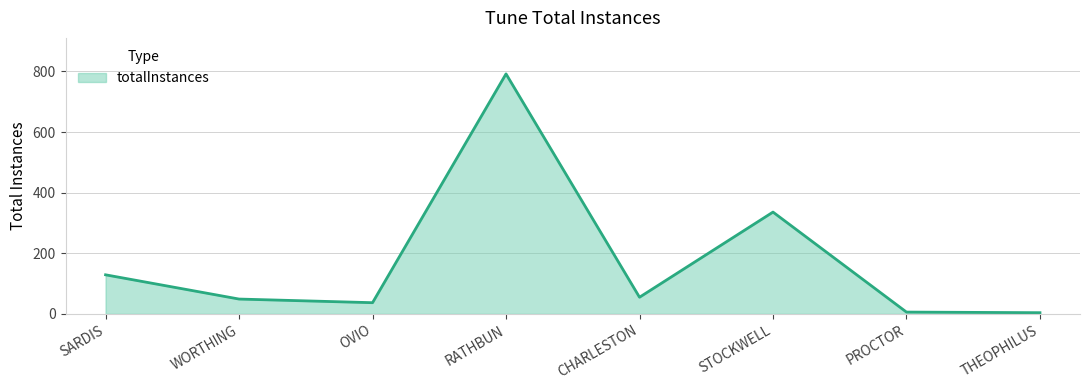

Read the value at WORTHING.

49